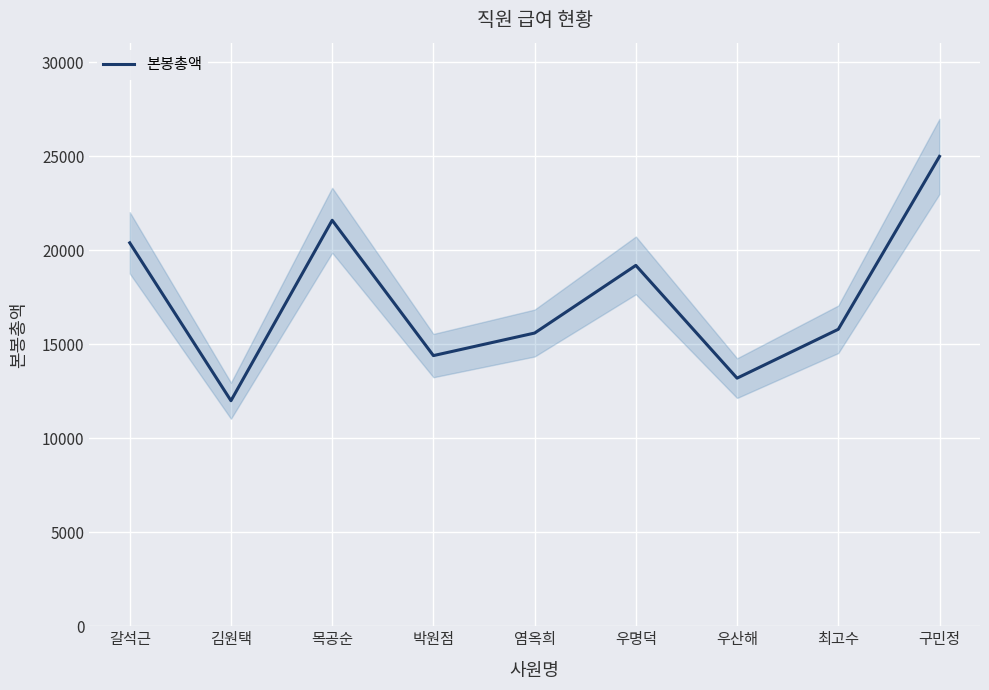

What is the smallest value displayed?

12000